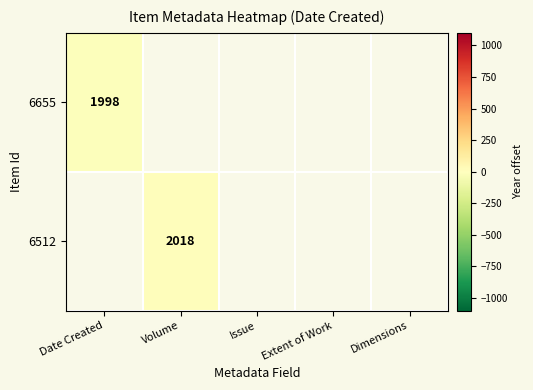

Is it true that 6655 equals 1998 at Date Created?

True